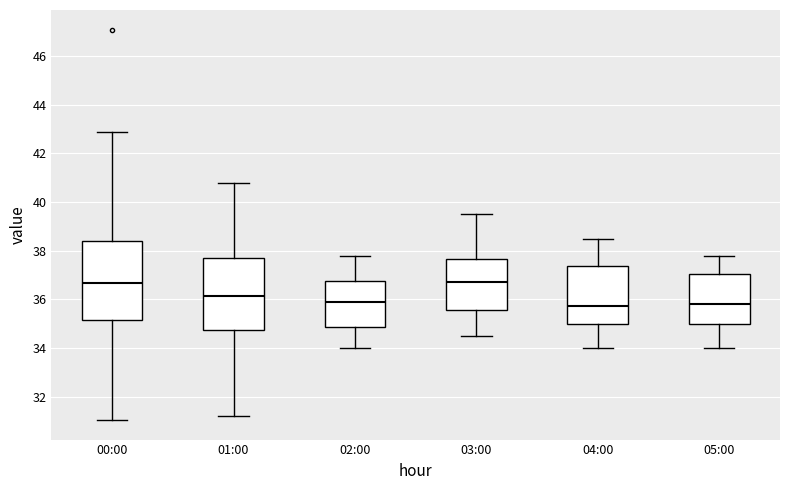

Where does the lower whisker of the box for 00:00 end on the y-axis? The values are not printed on the chart, so give them approximately, as read against the axis.

31.0